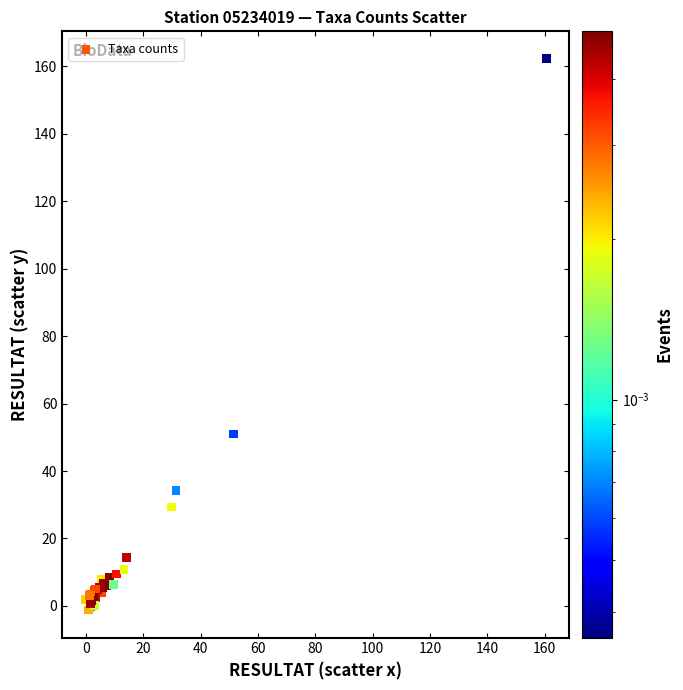

What Y value in the scatter plot is closest to 80?

50.9